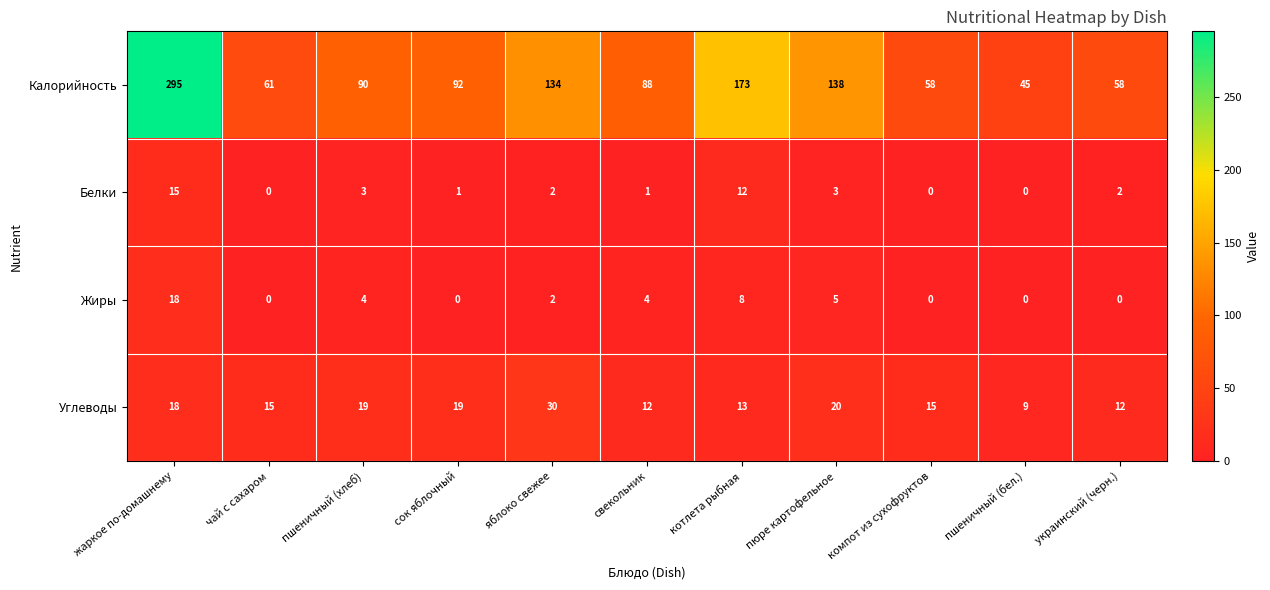

At which label does Белки first exceed 2?

жаркое по-домашнему